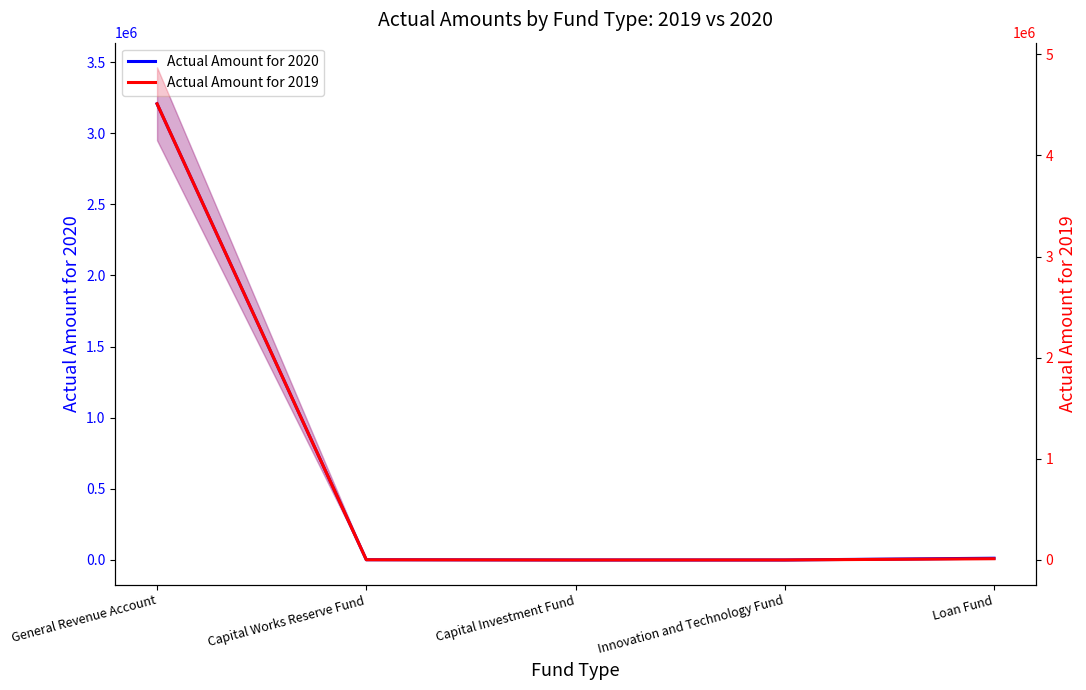

Where is Actual Amount for 2020 nearest to the value 1603213?

Loan Fund